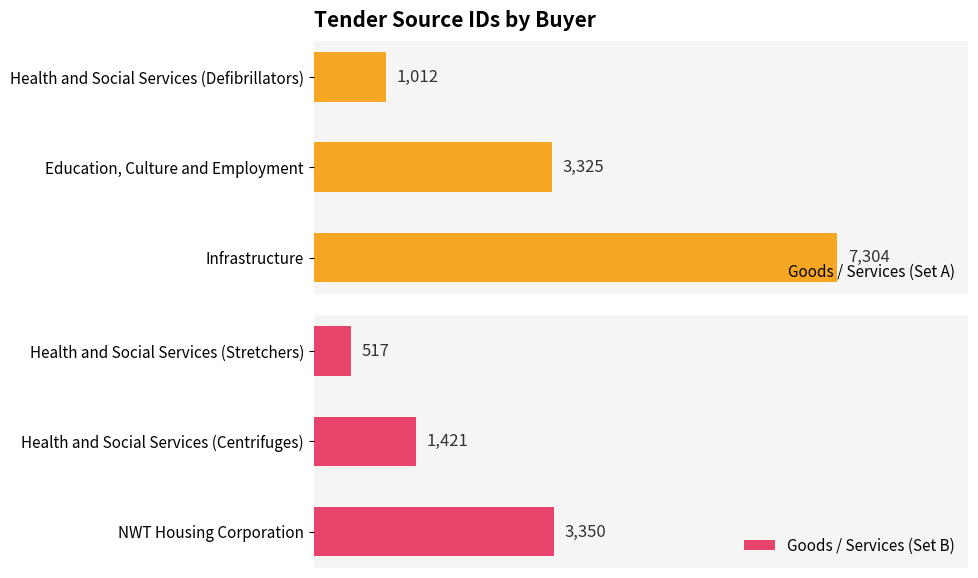

What are all the series names shown in the legend?

Goods / Services (Set A), Goods / Services (Set B)